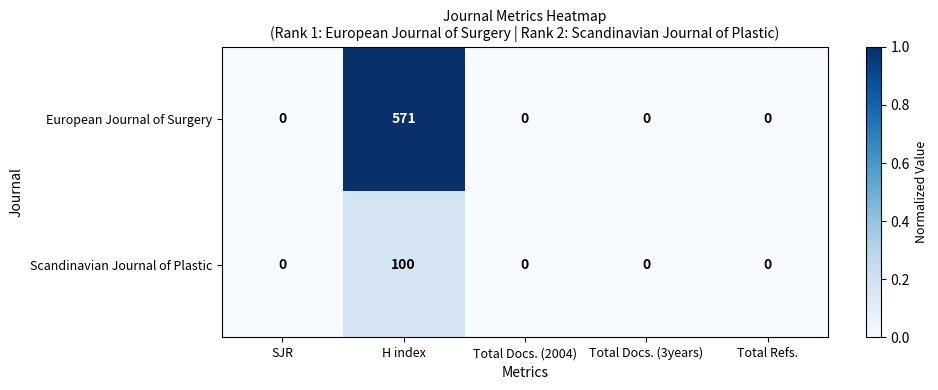

The European Journal of Surgery series shows 346 at Total Refs.. True or false?

False